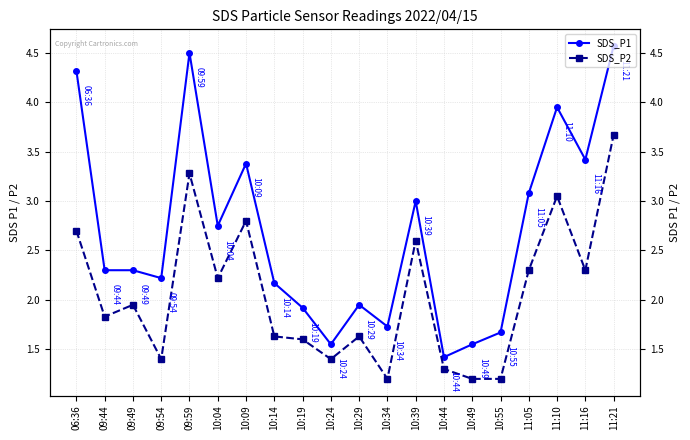

What is the spread (max minus min) of values at 10:39?

0.4